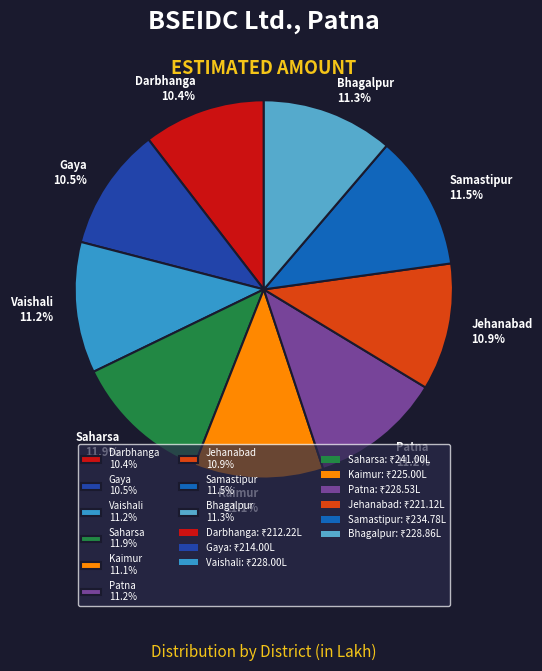

Combined, do Darbhanga 10.4% and Saharsa 11.9% account for over 50%?

No